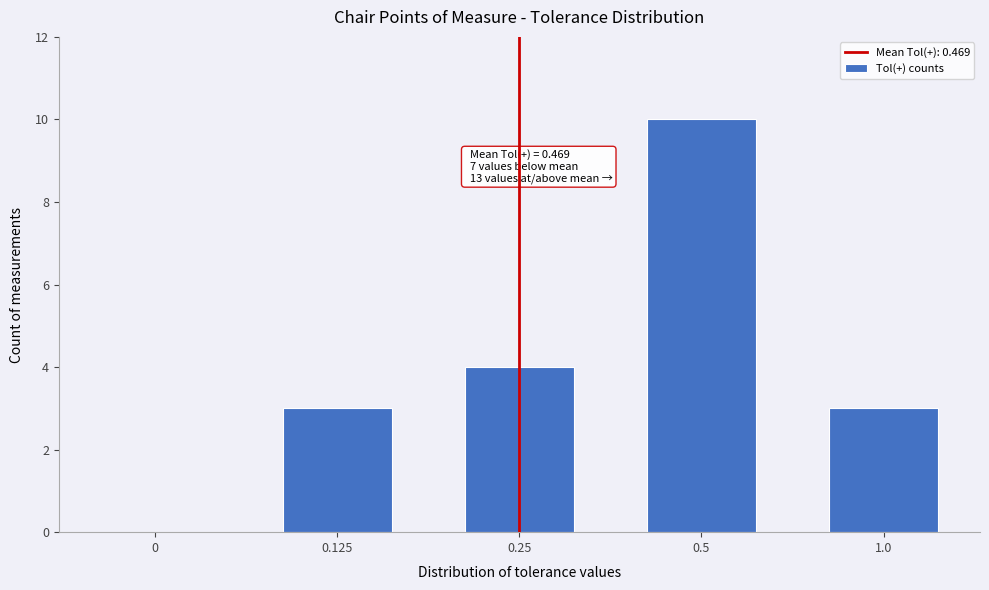

Reading left to right, list all the values displayed in this chart.

0=0	0.125=3	0.25=4	0.5=10	1.0=3